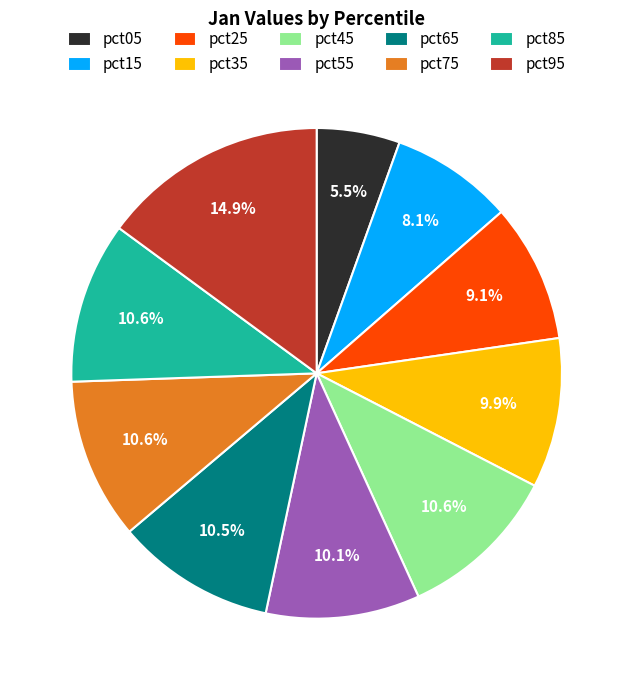

Does pct85 account for over 50% of the chart?

No